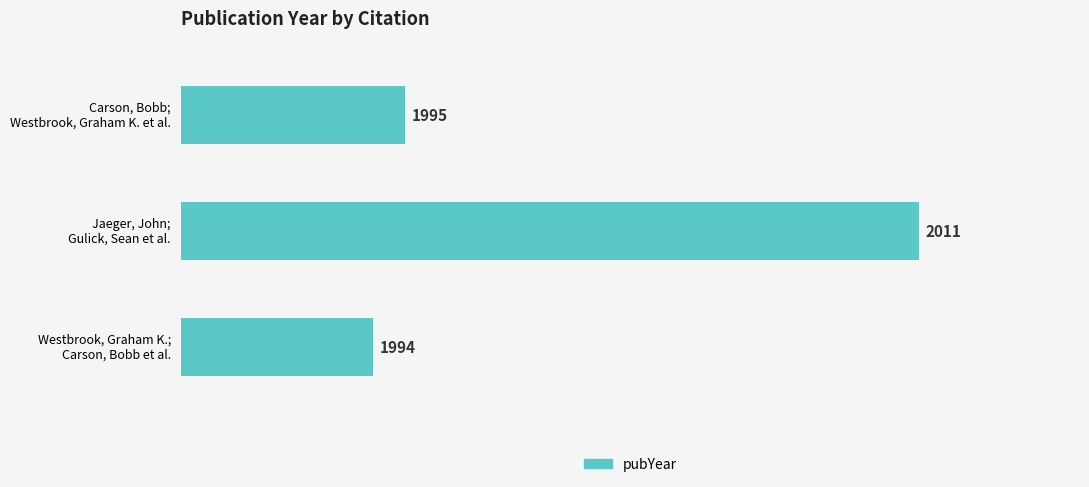

Reading bottom to top, transcribe all the data shown in this chart.

1994	2011	1995